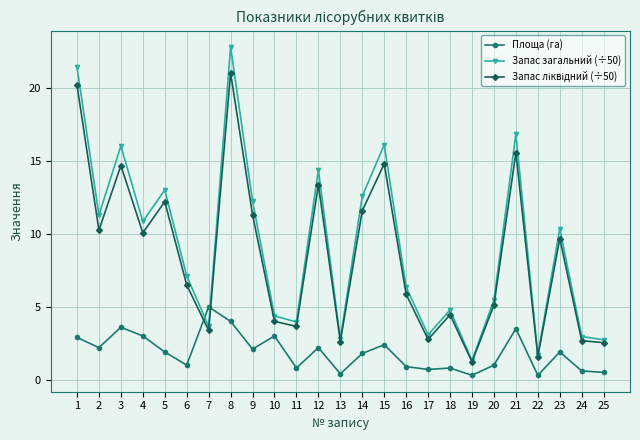

Between 16 and 21, which series saw the biggest shift?

Запас загальний (÷50)